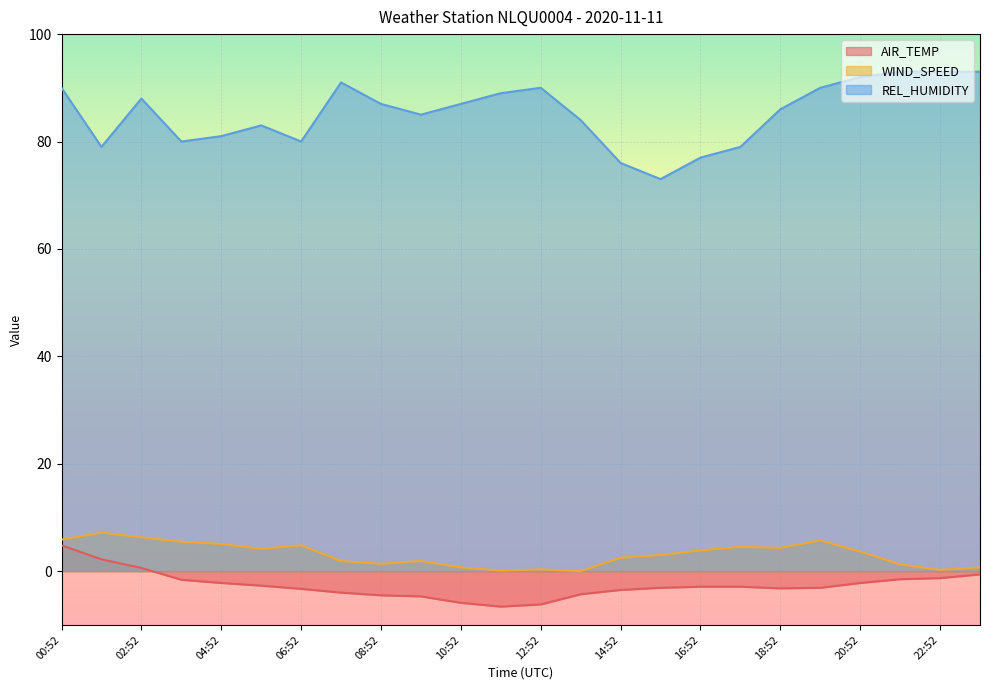

What is the label of the 12th point from the right?

12:52